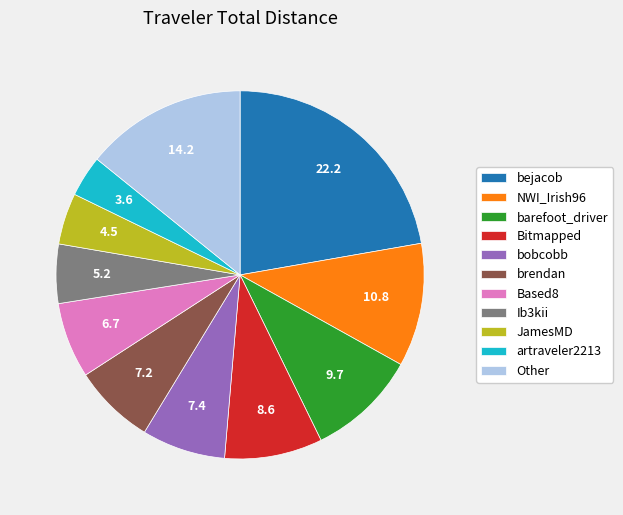

What is the ratio of the value at bobcobb to the value at bejacob?

0.3